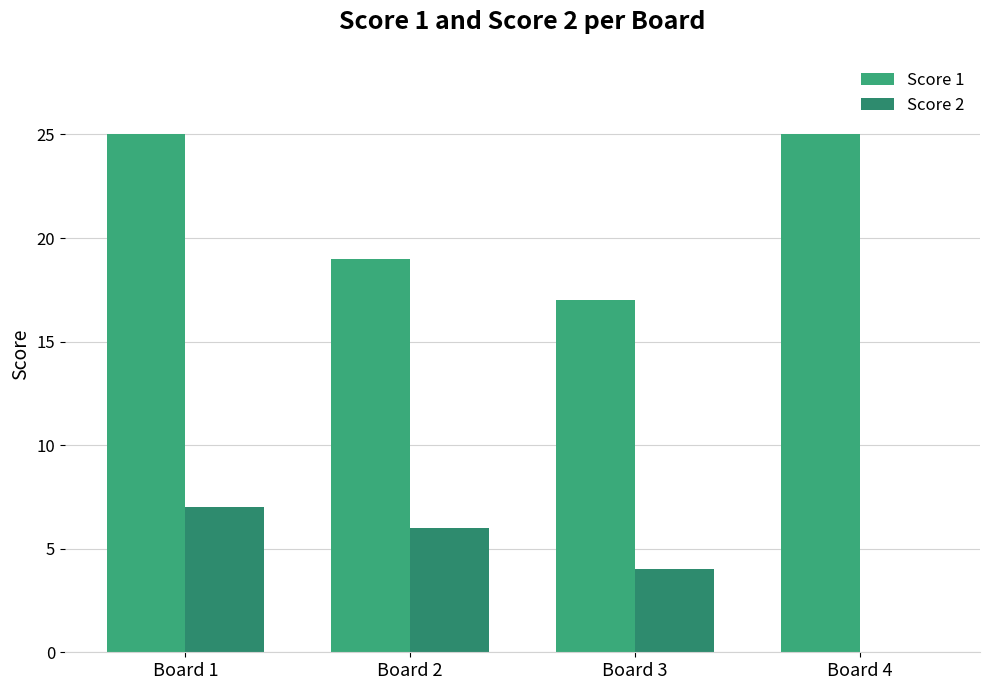

What is the sum of all Score 1 values?

86